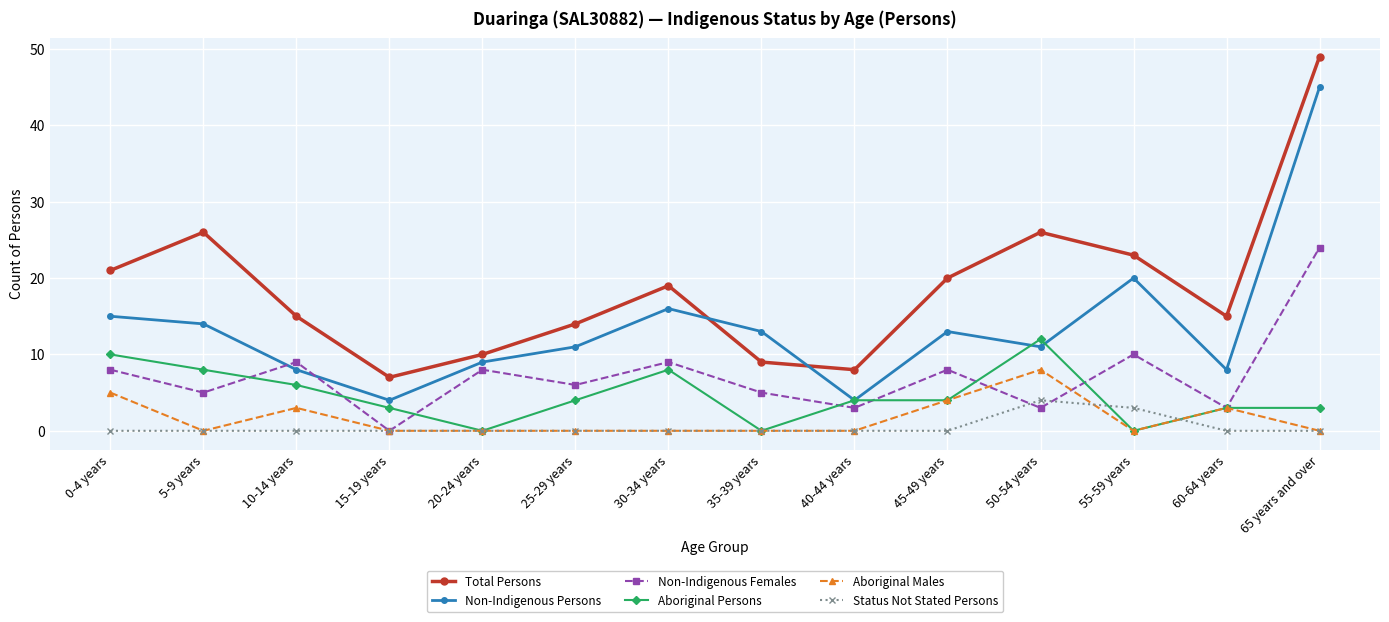

How many data points does each series have?

14